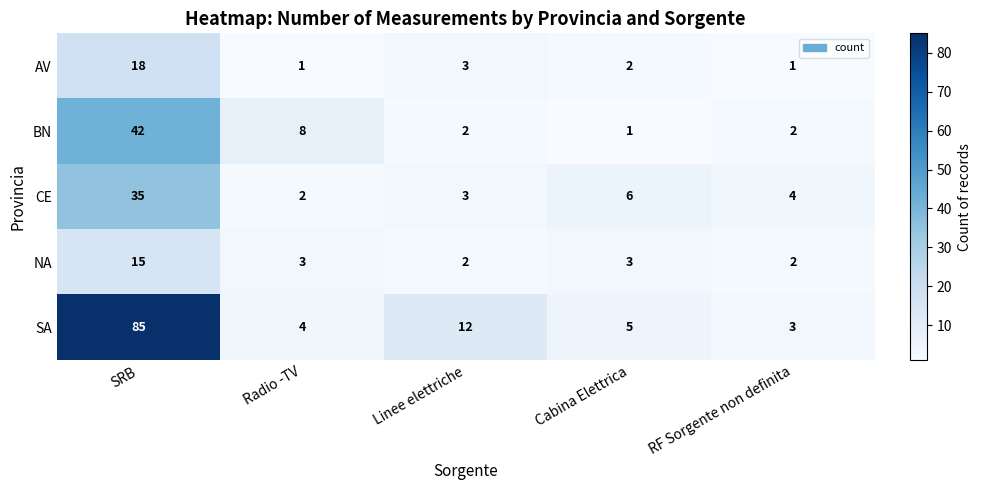

Rank the series at Radio -TV from lowest to highest value.

AV, CE, NA, SA, BN